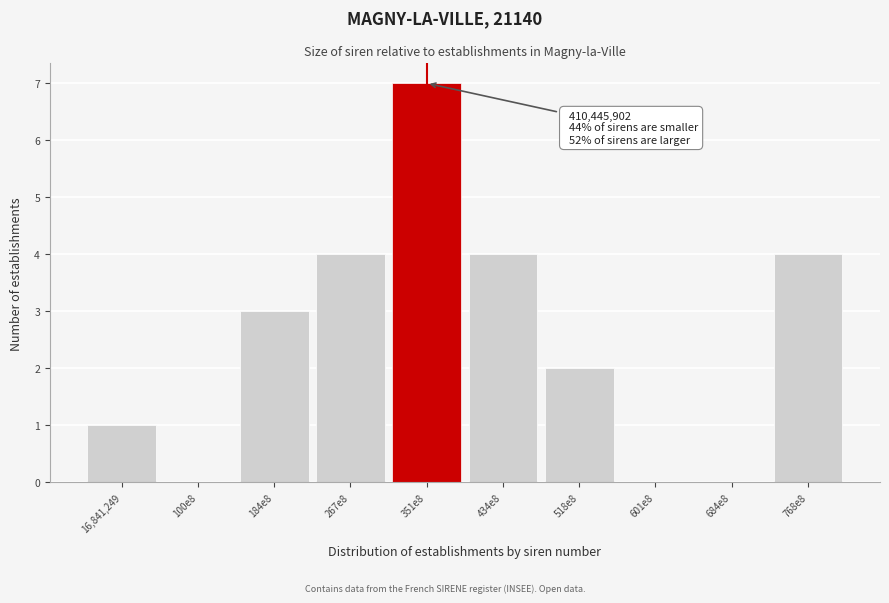

Reading left to right, extract all data points from this chart.

16,841,249=1	100e8=0	184e8=3	267e8=4	351e8=7	434e8=4	518e8=2	601e8=0	684e8=0	768e8=4